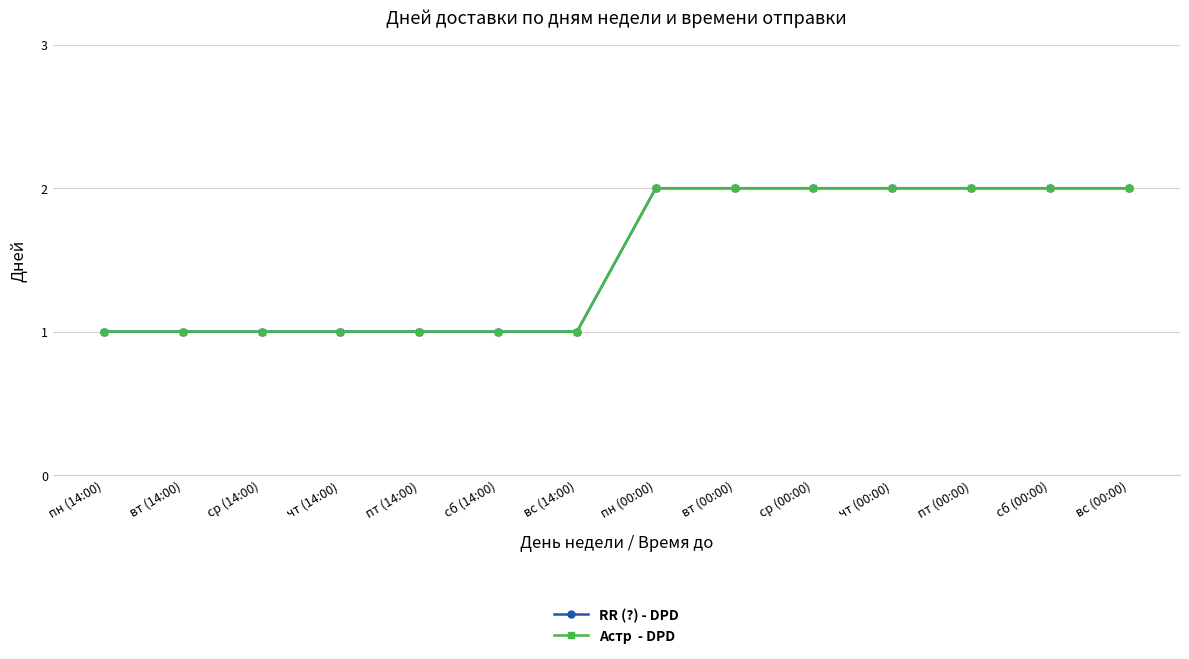

At which category does the chart reach its minimum across all series?

пн (14:00)